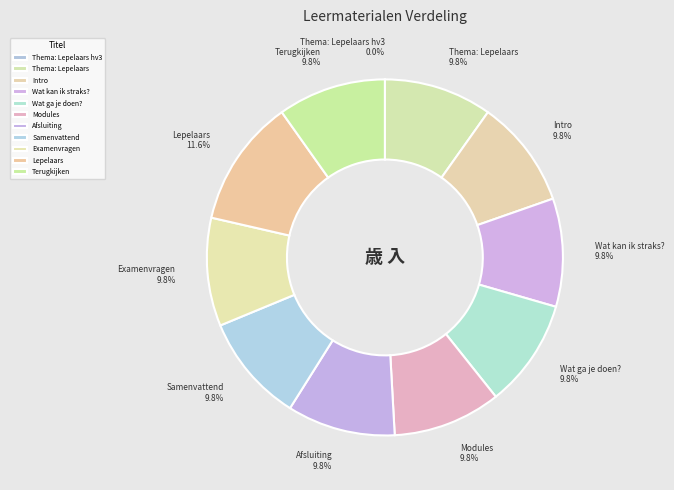

Is the sum of Terugkijken and Examenvragen greater than half?

No